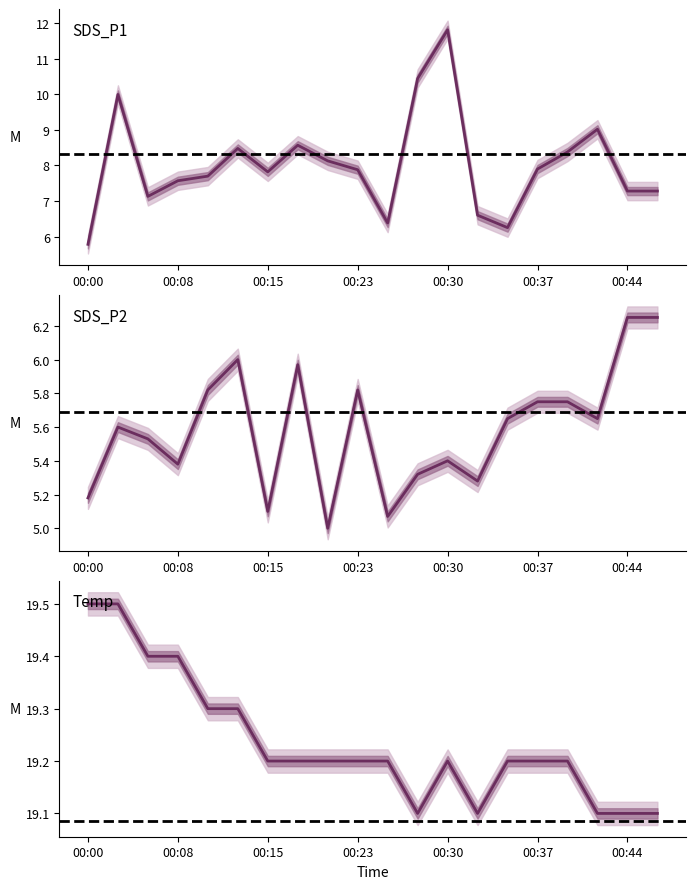

Reading left to right, what are all the values shown in this chart?

SDS_P1: 5.8	10.0	7.1	7.6	7.7	8.5	7.8	8.6	8.1	7.9	6.4	10.4	11.8	6.6	6.2	7.9	8.4	9.0	7.3	7.3
SDS_P2: 5.2	5.6	5.5	5.4	5.8	6.0	5.1	6.0	5.0	5.8	5.1	5.3	5.4	5.3	5.7	5.8	5.8	5.7	6.2	6.2
Temp: 19.5	19.5	19.4	19.4	19.3	19.3	19.2	19.2	19.2	19.2	19.2	19.1	19.2	19.1	19.2	19.2	19.2	19.1	19.1	19.1